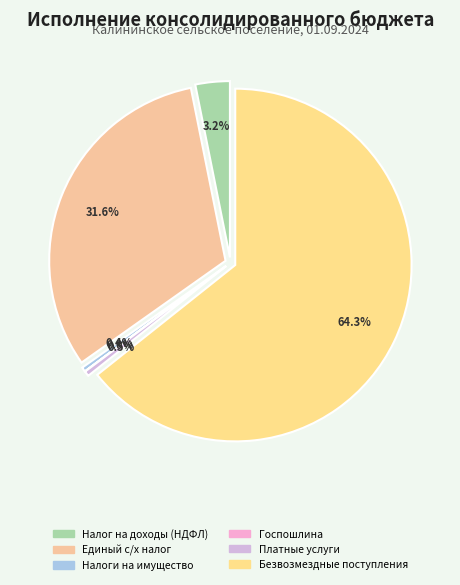

The НАЛОГИ НА ИМУЩЕСТВО slice represents 0% of the pie. True or false?

True